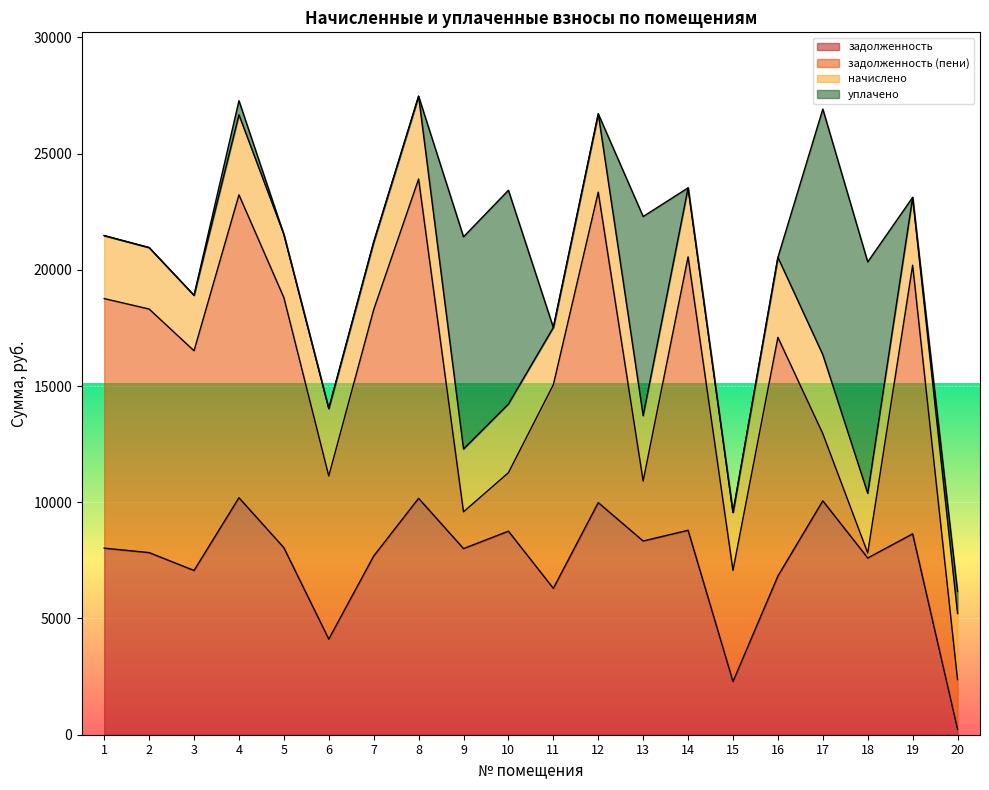

In задолженность, how many points are higher than both neighbors (excluding endpoints)?

7